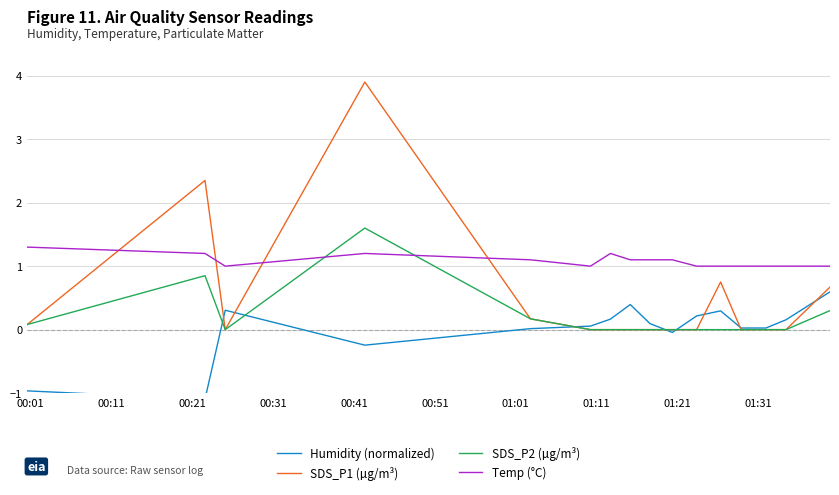

What is the minimum value for Temp (°C)?

1.0